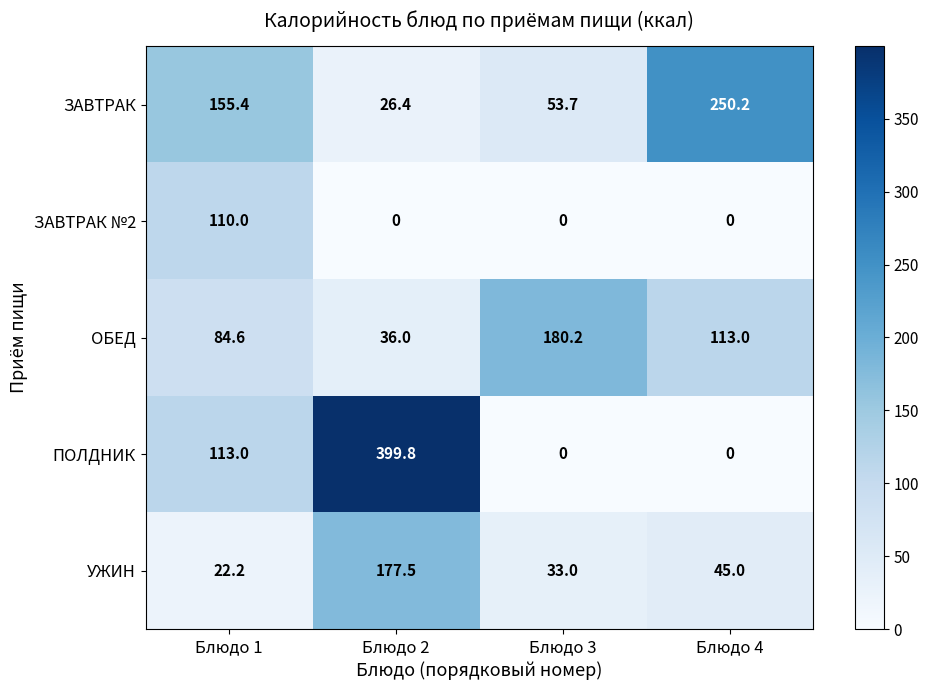

At which category does the chart reach its peak across all series?

Блюдо 2